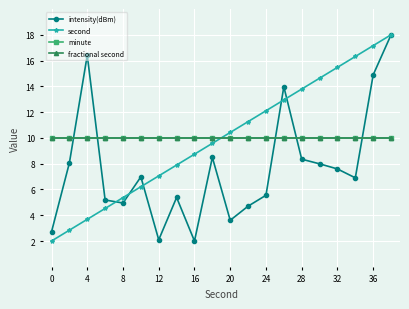

What are all the series names shown in the legend?

intensity(dBm), second, minute, fractional second